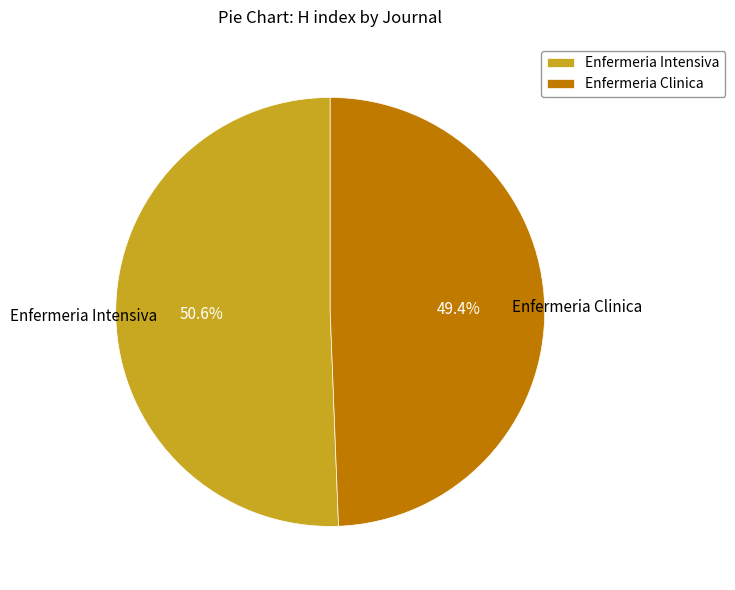

How many segments does this pie chart have?

2